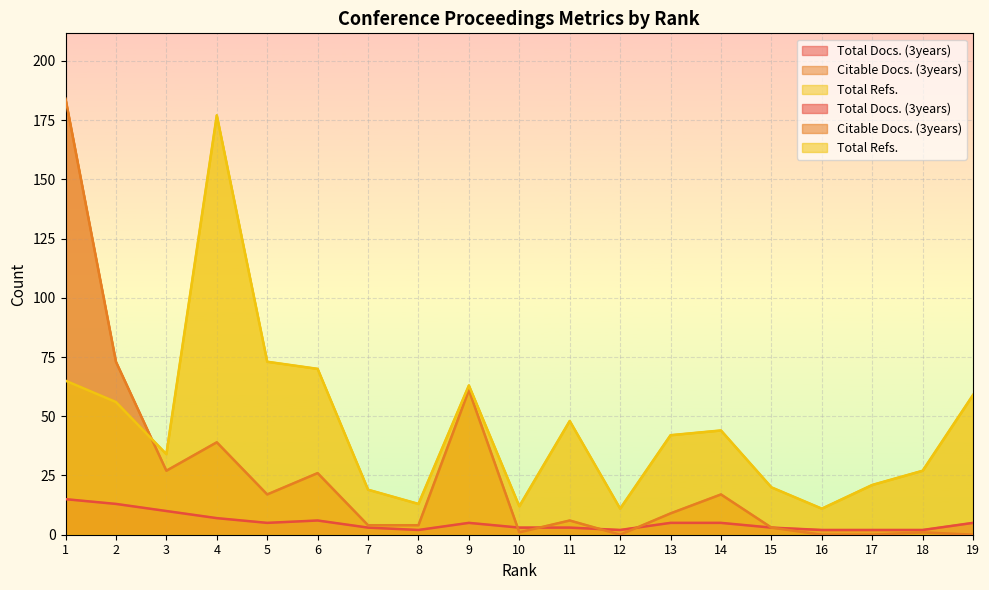

Reading left to right, what are all the values shown in this chart?

Total Docs. (3years): 15	13	10	7	5	6	3	2	5	3	3	2	5	5	3	2	2	2	5
Citable Docs. (3years): 184	73	27	39	17	26	4	4	61	1	6	0	9	17	3	0	0	1	0
Total Refs.: 65	56	34	177	73	70	19	13	63	12	48	11	42	44	20	11	21	27	59